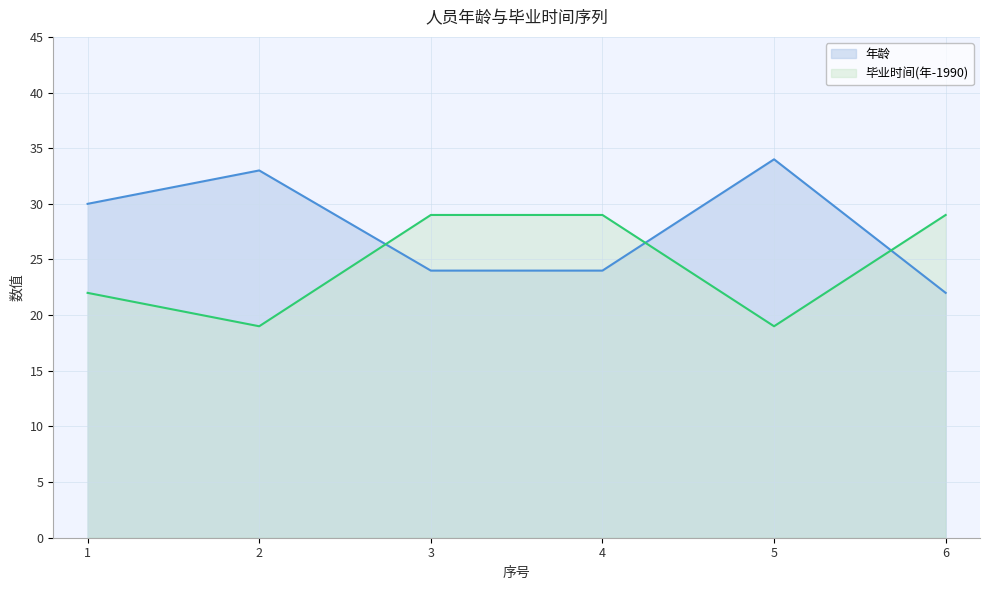

How many lines are shown in the chart?

2